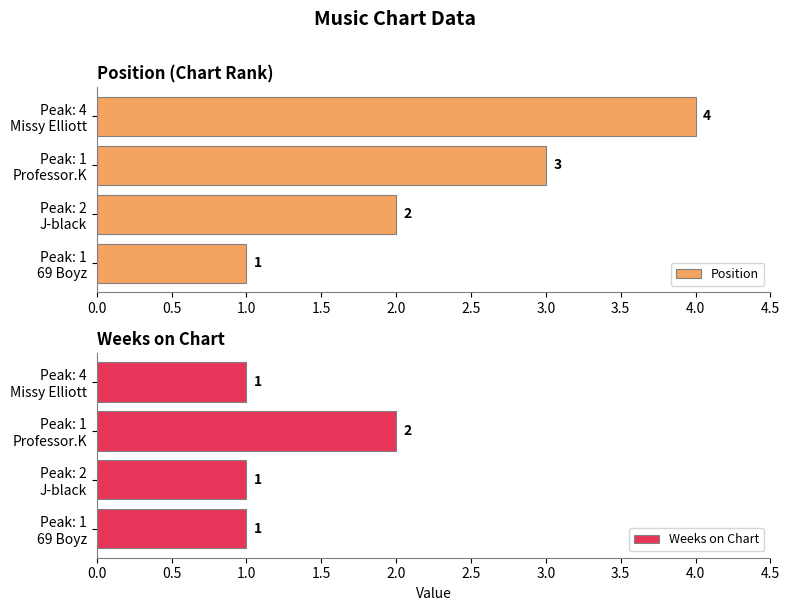

What is the sum of all Position values?

10